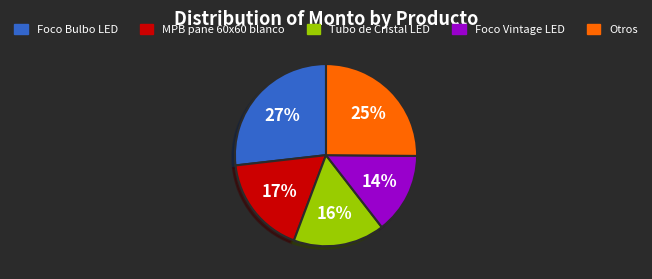

To the nearest percent, what is the average slice percentage?

20%